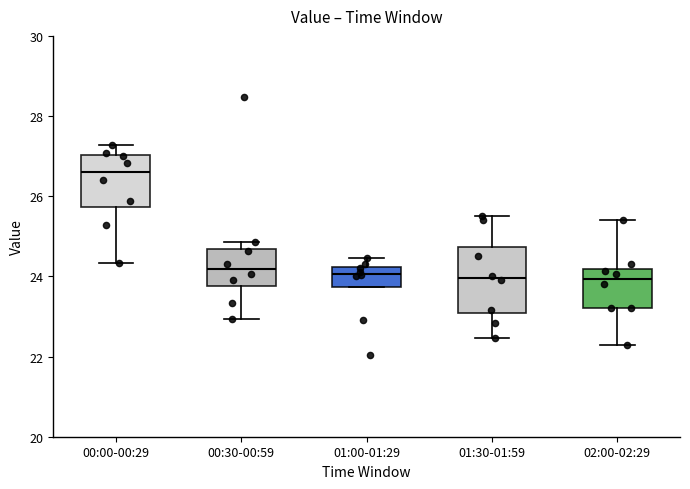

Which box is the tallest, from its lower edge to its upper edge?

01:30-01:59